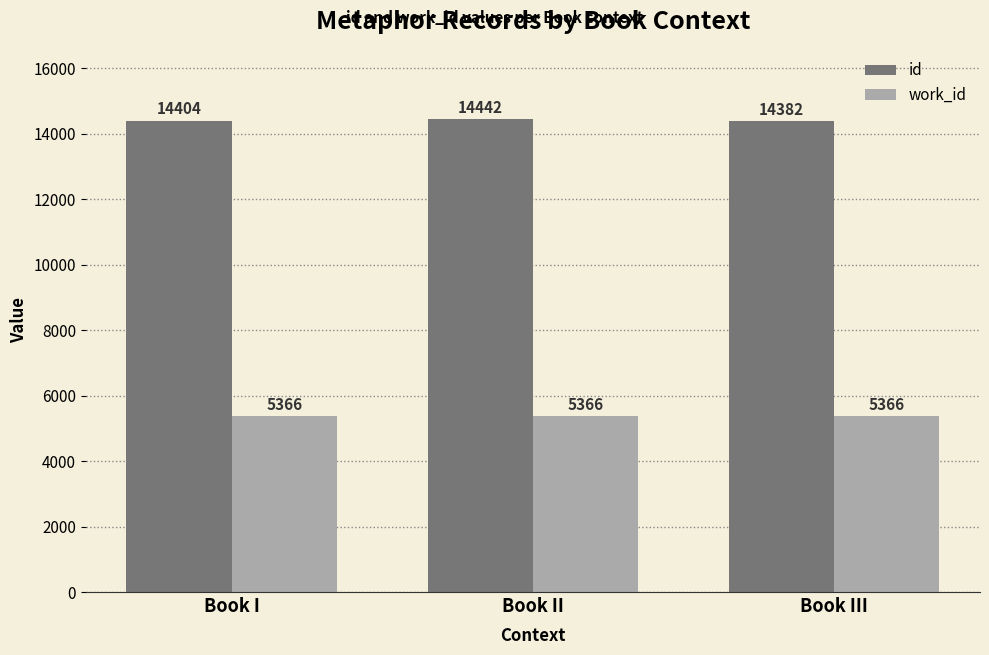

What is the minimum value for work_id?

5366